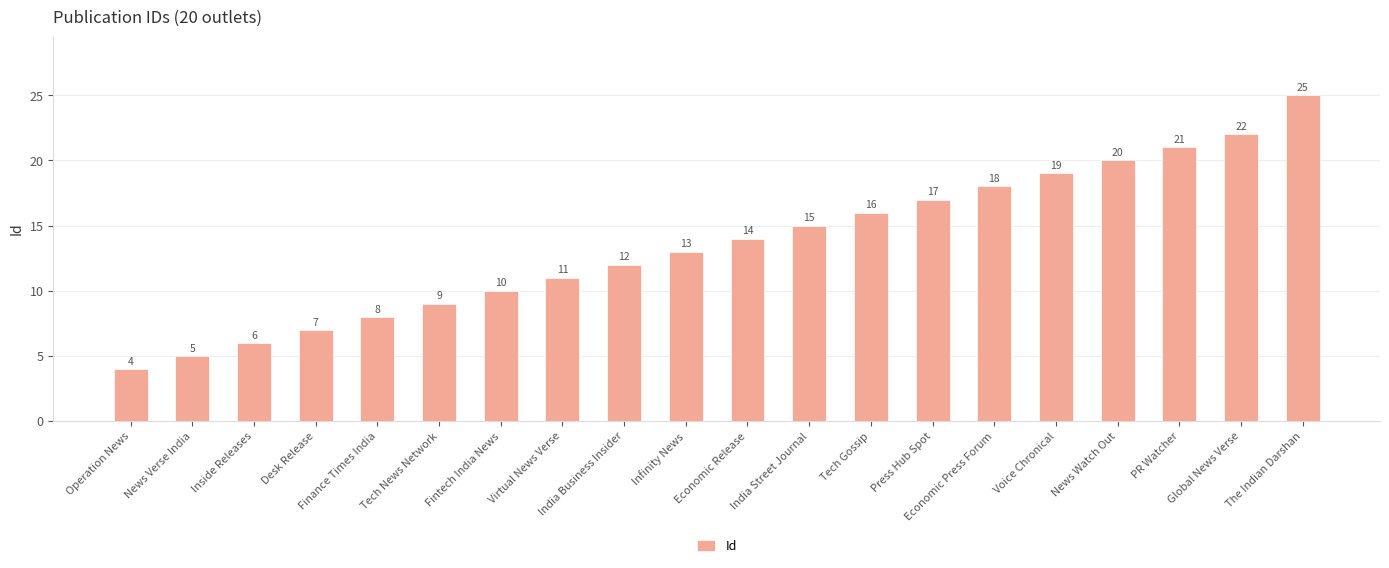

What is the label of the 17th bar from the left?

News Watch Out